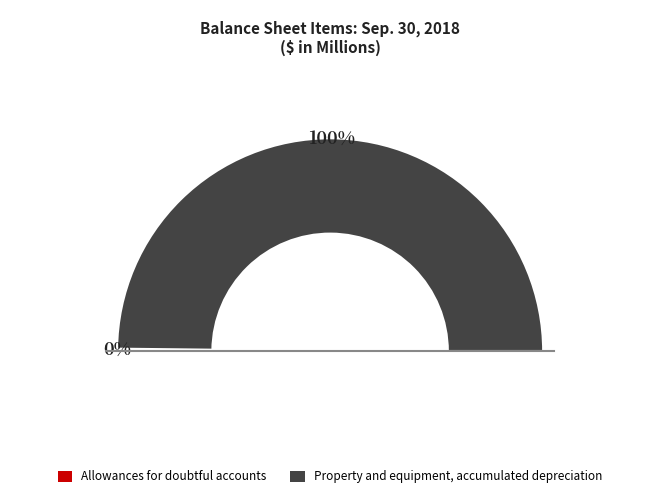

To the nearest percent, what is the average slice percentage?

50%